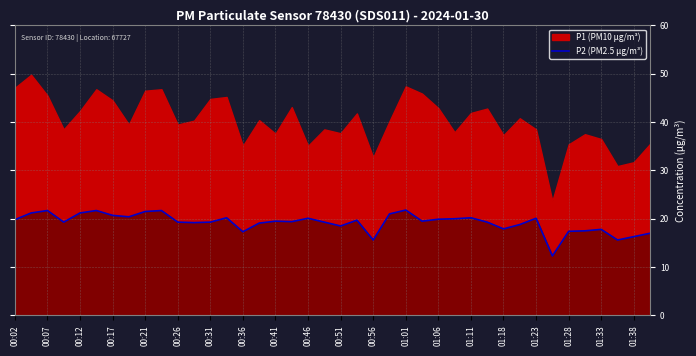

Is it true that P2 (PM2.5 μg/m³) equals 30.6 at 00:36?

False